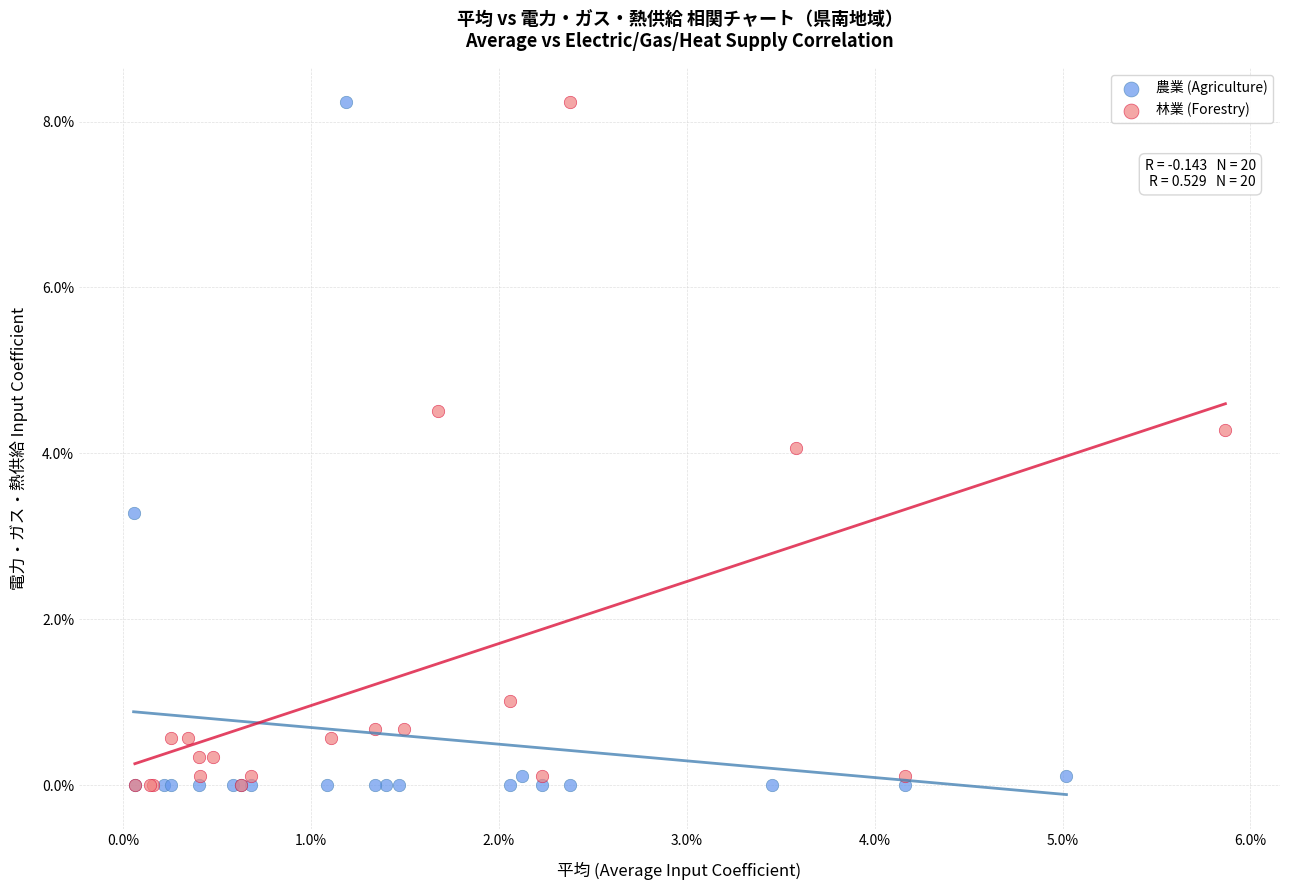

What are all the series names shown in the legend?

農業 (Agriculture), 林業 (Forestry)